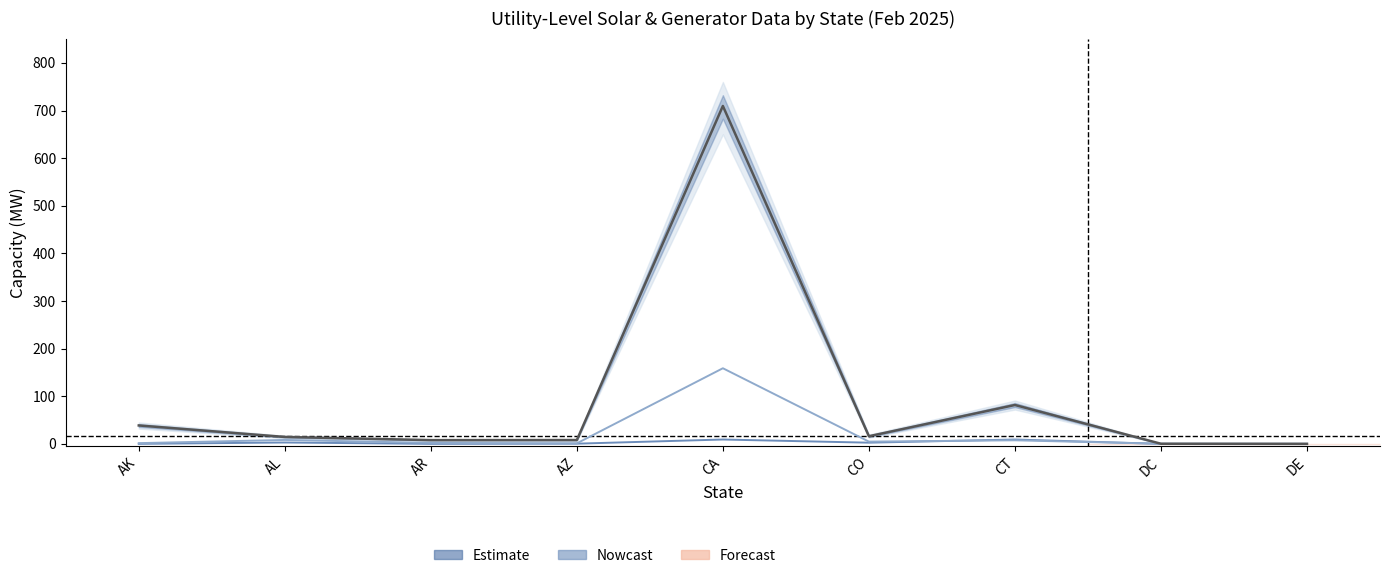

What is the difference between the second highest and second lowest values in the PV Commercial (MW) series?

8.0